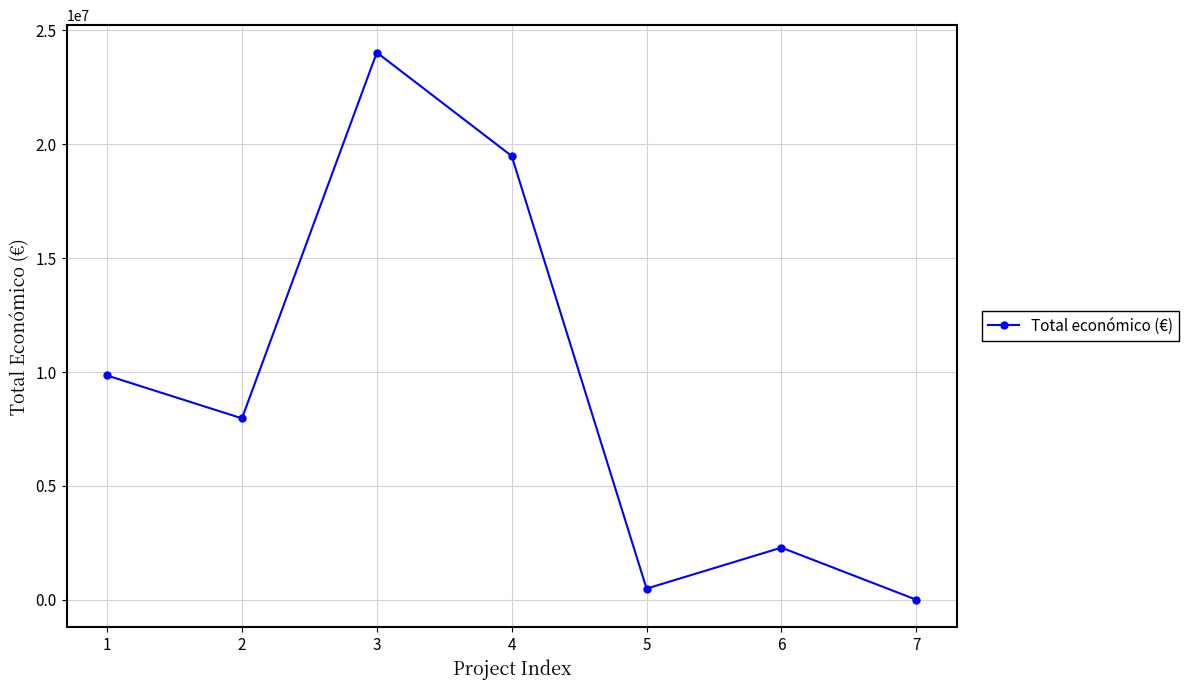

How many interior local valleys (lower than both neighbors) does the data have?

2